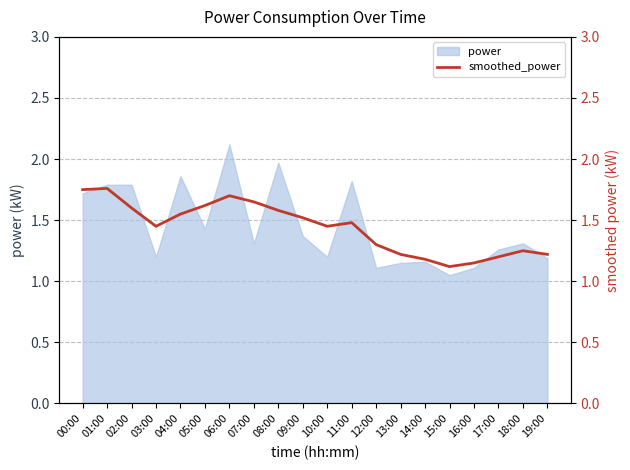

Which has a higher value, 16:00 or 07:00?

07:00